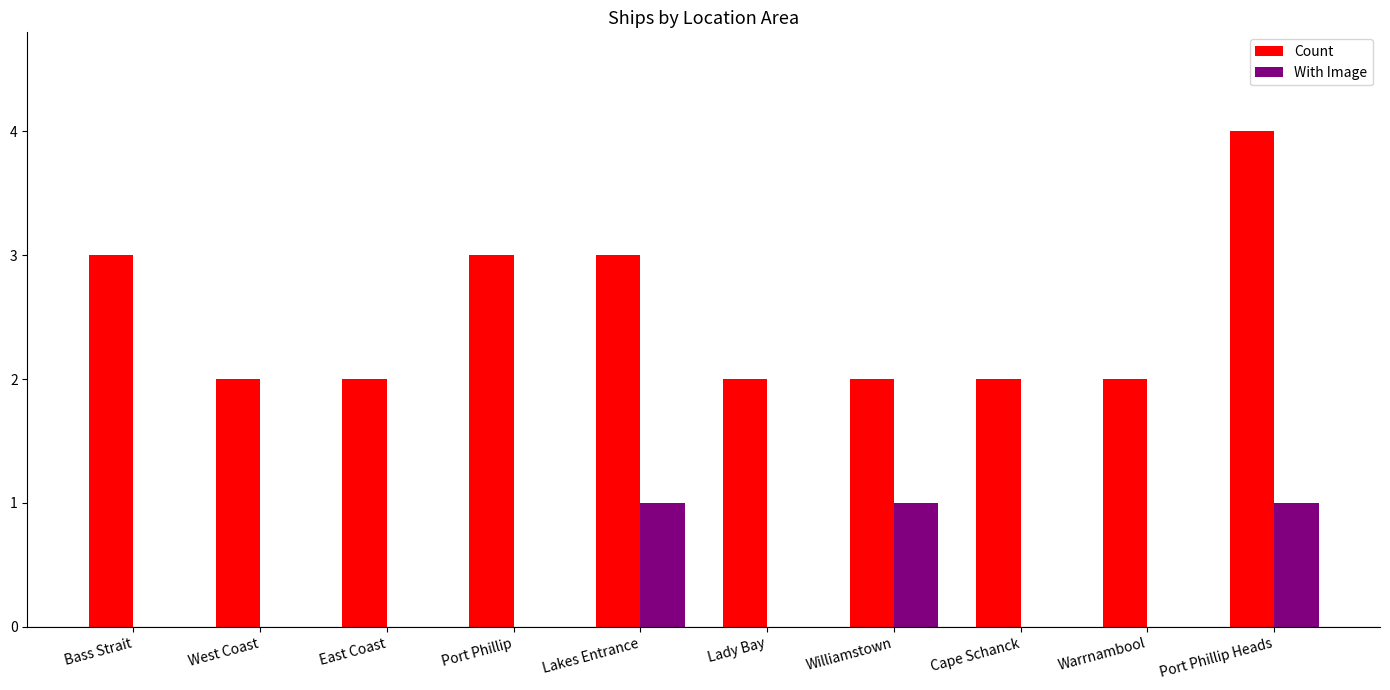

Is it true that Count equals 2 at Lady Bay?

True